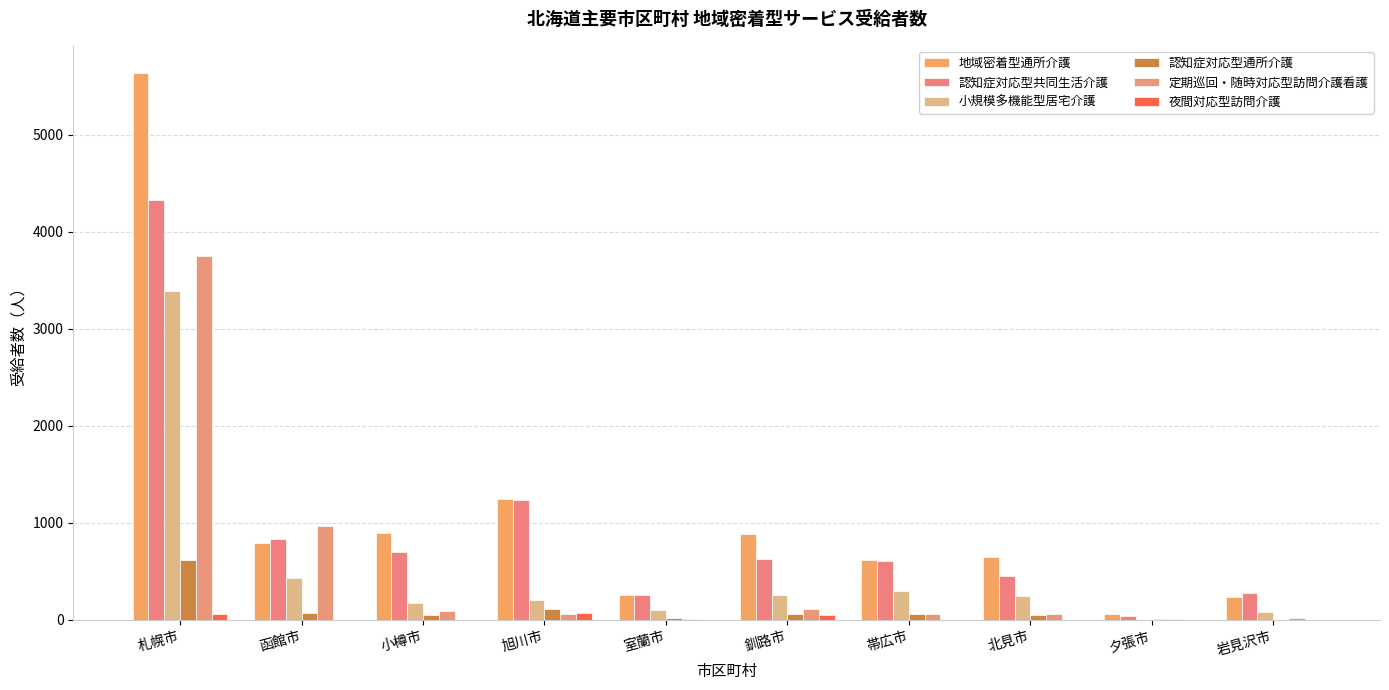

Reading right to left, extract all data points from this chart.

地域密着型通所介護: 231	65	645	618	884	257	1250	893	796	5632
認知症対応型共同生活介護: 275	39	454	601	624	258	1236	701	829	4322
小規模多機能型居宅介護: 84	1	249	296	252	103	200	170	436	3386
認知症対応型通所介護: 0	5	45	61	57	14	108	48	71	616
定期巡回・随時対応型訪問介護看護: 19	6	65	55	110	8	56	87	969	3749
夜間対応型訪問介護: 0	0	2	0	54	0	68	0	2	64